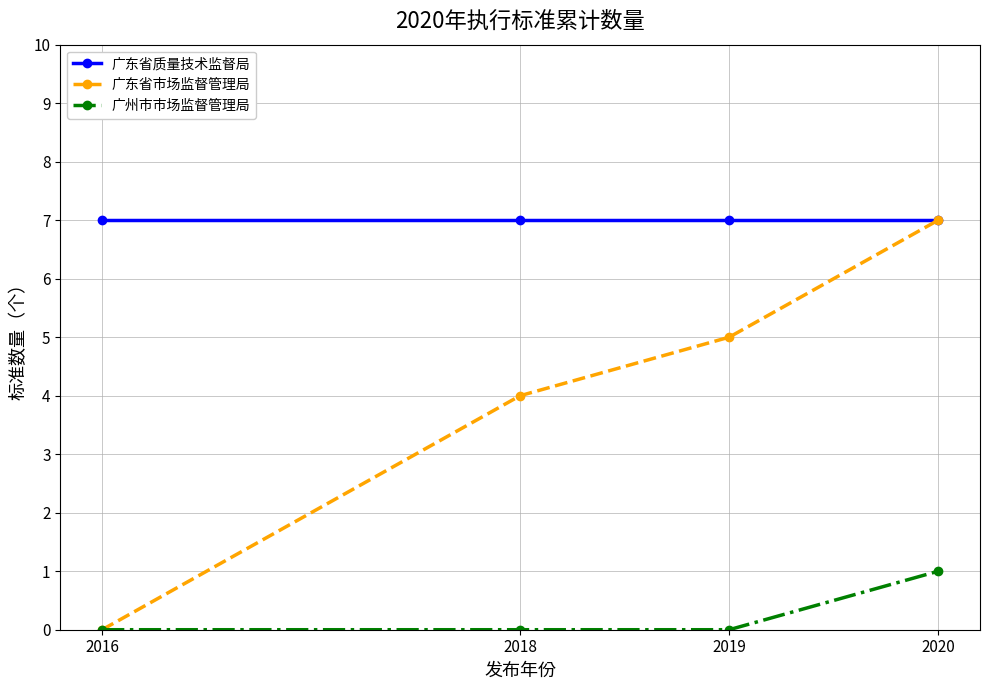

Reading left to right, list all the values displayed in this chart.

广东省质量技术监督局: 7	7	7	7
广东省市场监督管理局: 0	4	5	7
广州市市场监督管理局: 0	0	0	1